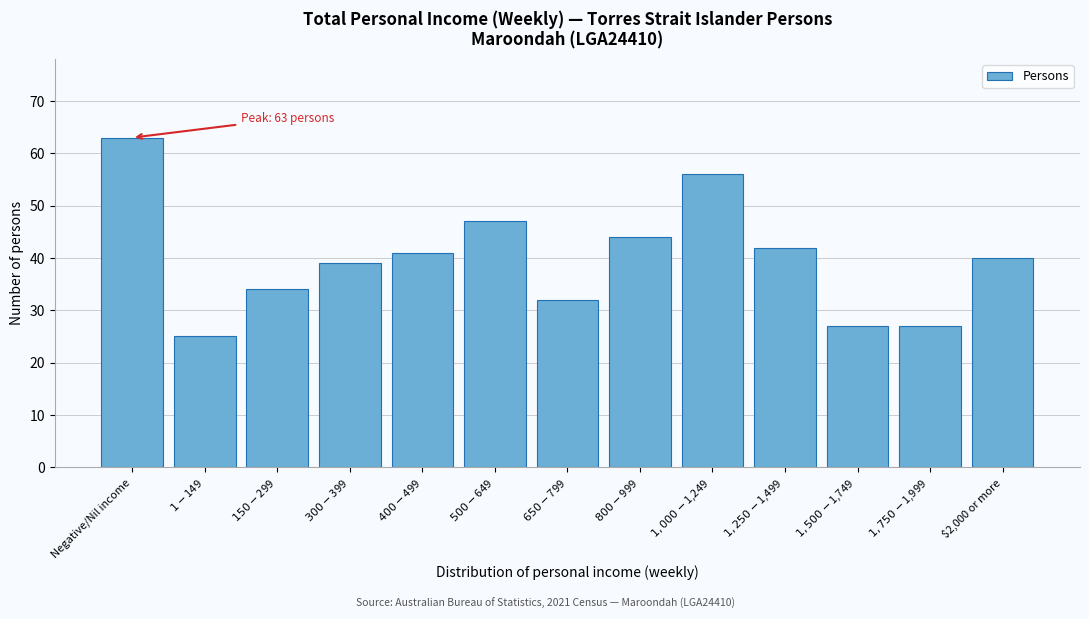

Reading left to right, transcribe all the data shown in this chart.

63	25	34	39	41	47	32	44	56	42	27	27	40